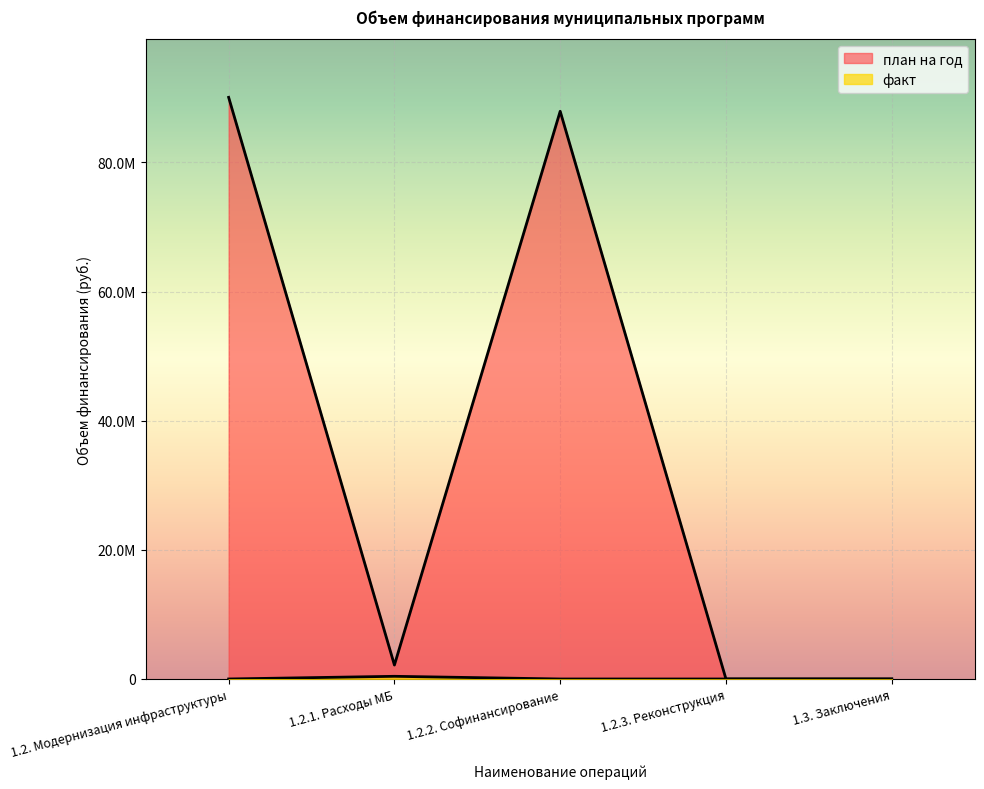

True or false: план на год has a value of 119728936.9 at 1.2.2. Софинансирование.

False